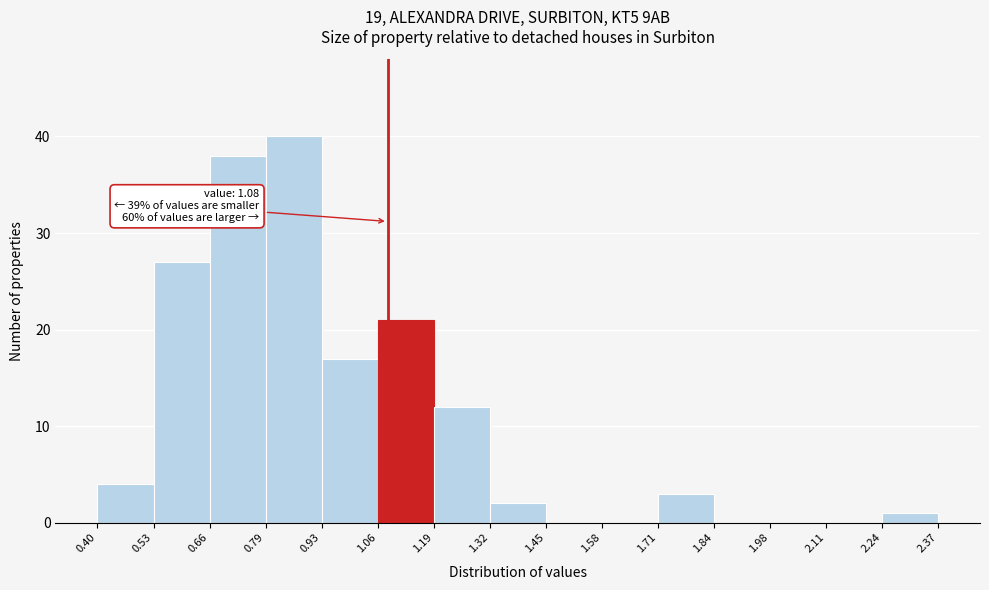

Over which range of the x-axis is the bar tallest?

0.79 to 0.93